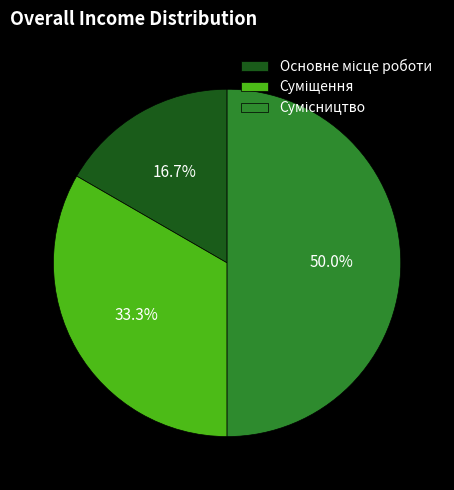

How many segments does this pie chart have?

3